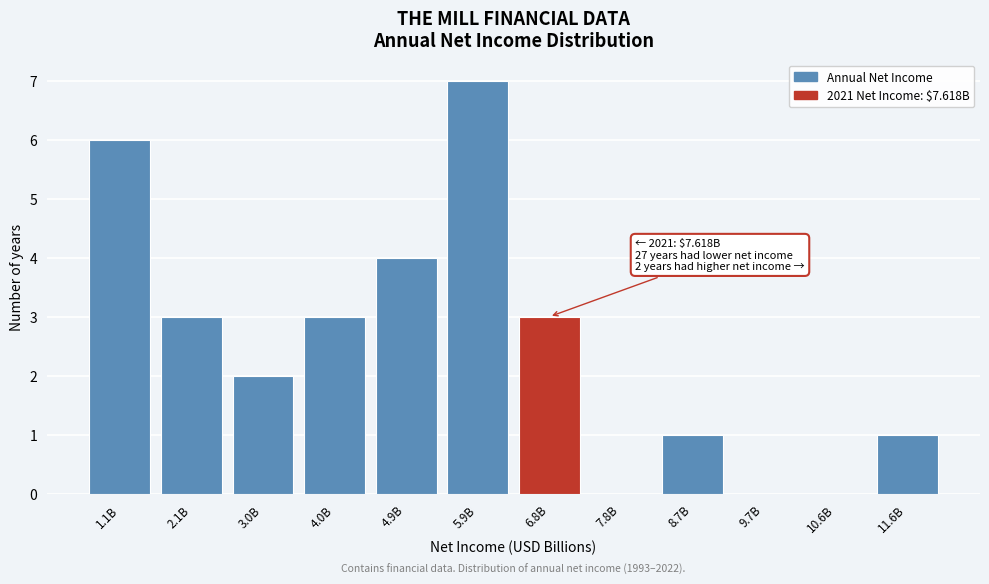

Reading left to right, list all the values displayed in this chart.

1.1B=6	2.1B=3	3.0B=2	4.0B=3	4.9B=4	5.9B=7	6.8B=3	7.8B=0	8.7B=1	9.7B=0	10.6B=0	11.6B=1